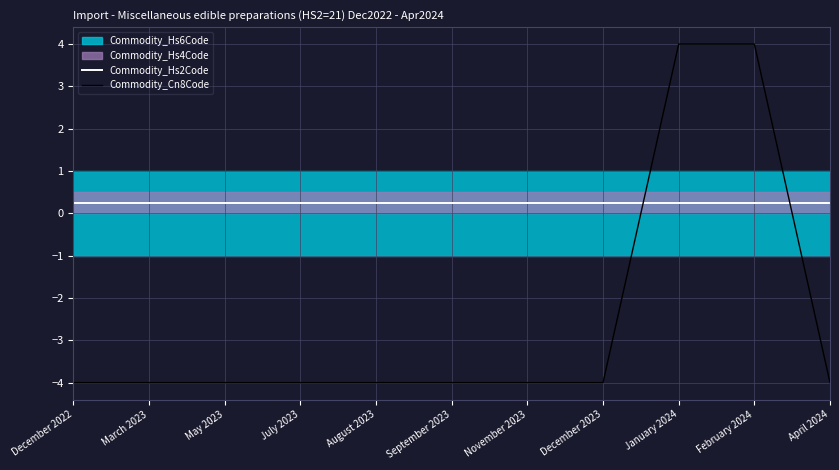

Which category has the highest value in the Commodity_Hs2Code series?

December 2022